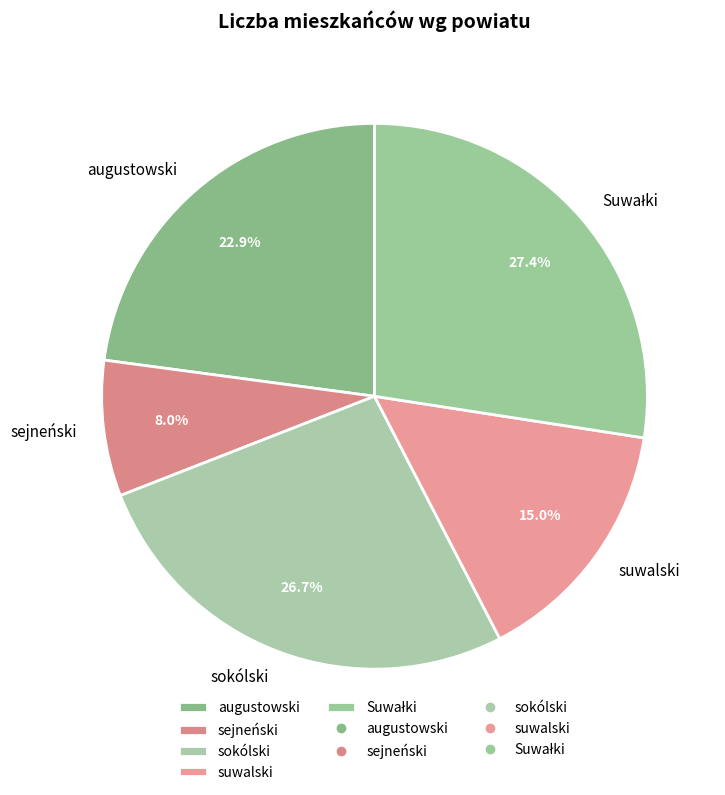

How many segments does this pie chart have?

5